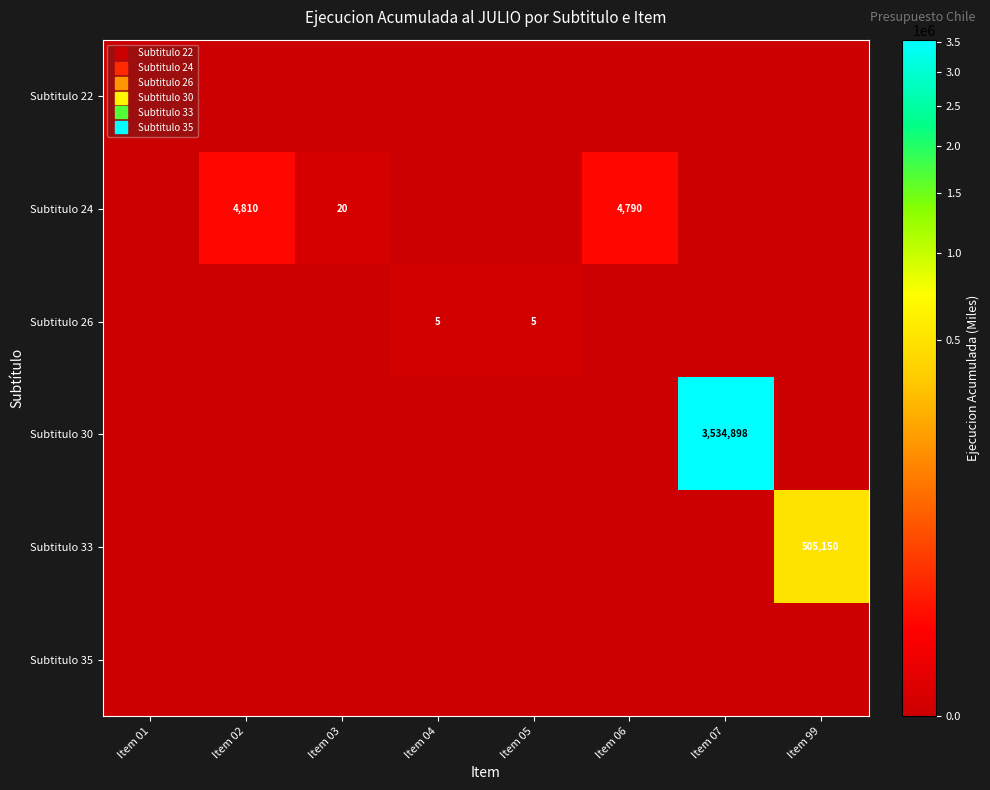

How many data points does each series have?

8